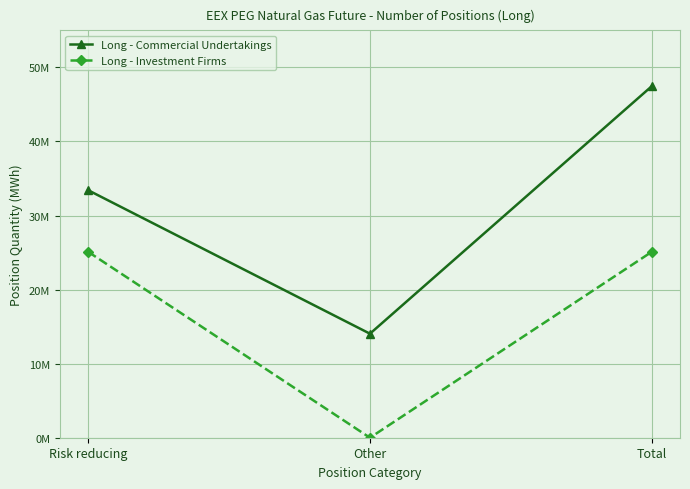

What are all the series names shown in the legend?

Long - Commercial Undertakings, Long - Investment Firms